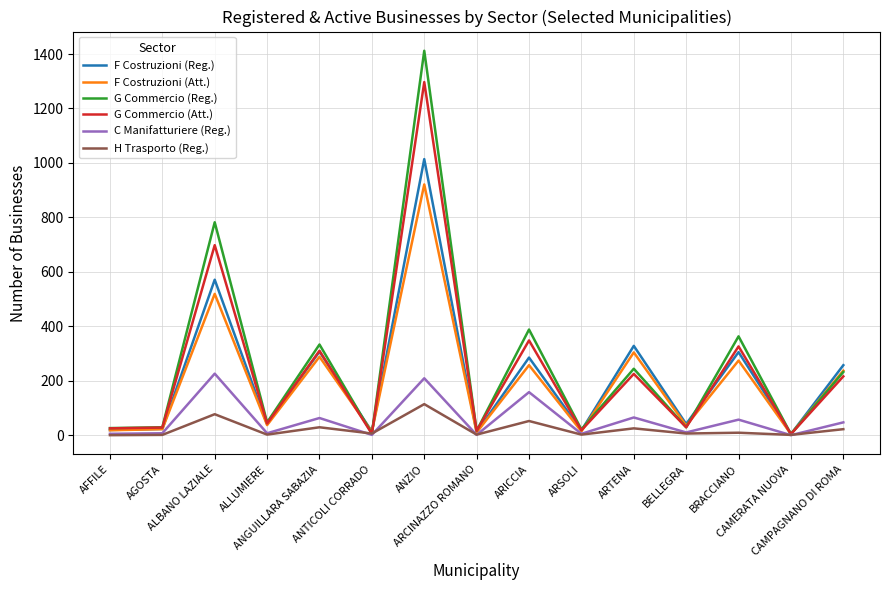

Rank the series by their maximum value, from highest to lowest.

G Commercio (Reg.), G Commercio (Att.), F Costruzioni (Reg.), F Costruzioni (Att.), C Manifatturiere (Reg.), H Trasporto (Reg.)